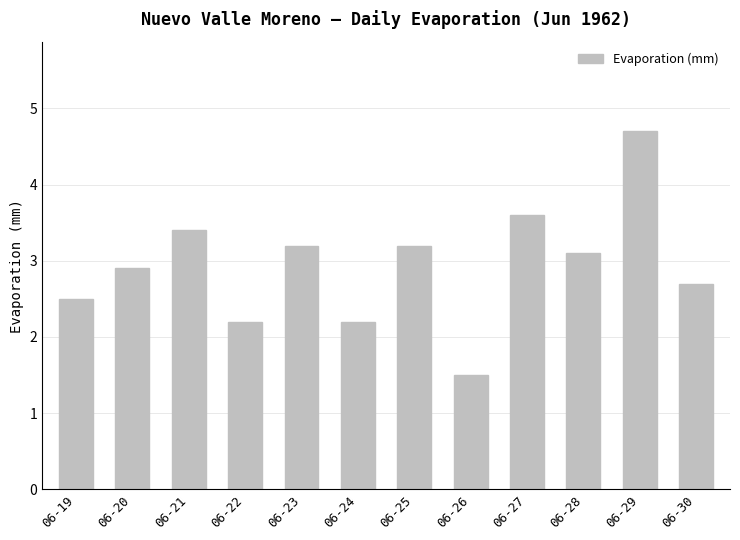

Read the value at 06-26.

1.5